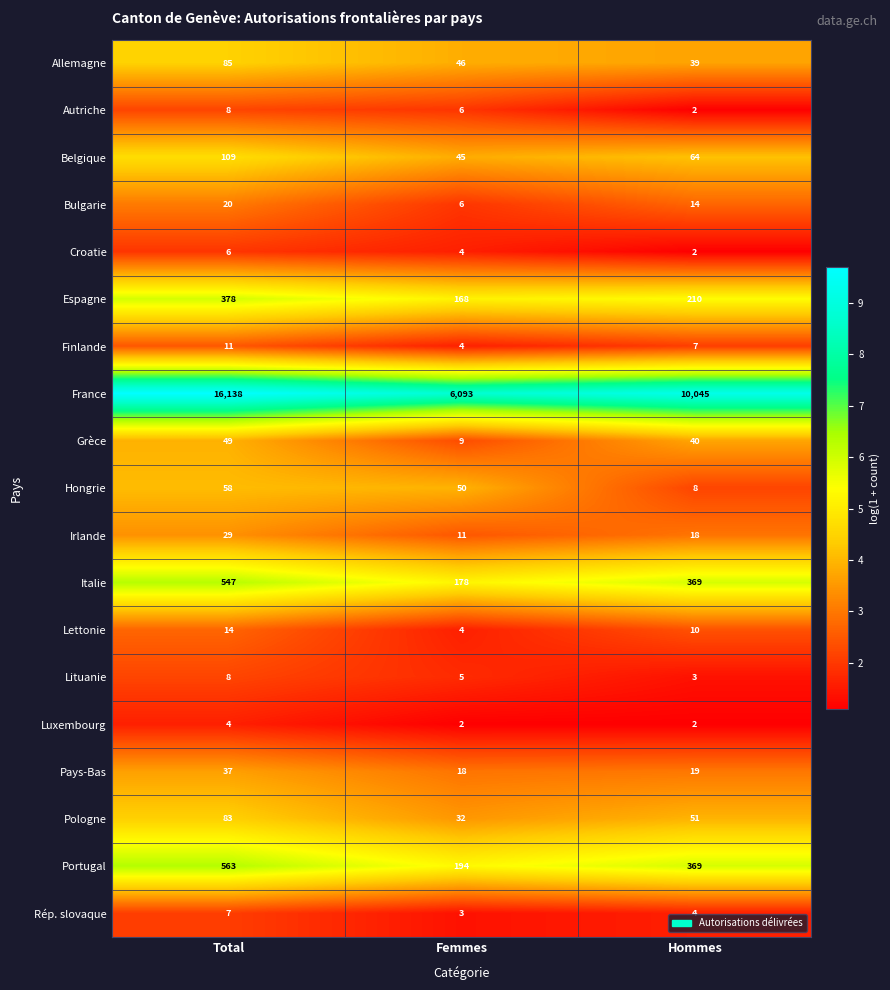

Which category has the highest value across all series?

Total